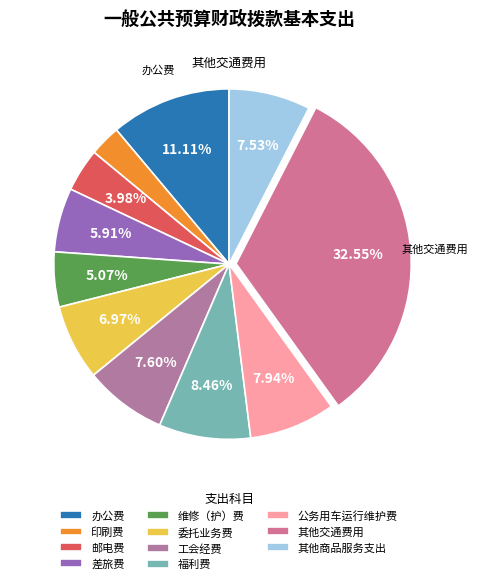

Rank the categories by value from lowest to highest.

印刷费, 邮电费, 维修（护）费, 差旅费, 委托业务费, 其他商品服务支出, 工会经费, 公务用车运行维护费, 福利费, 办公费, 其他交通费用